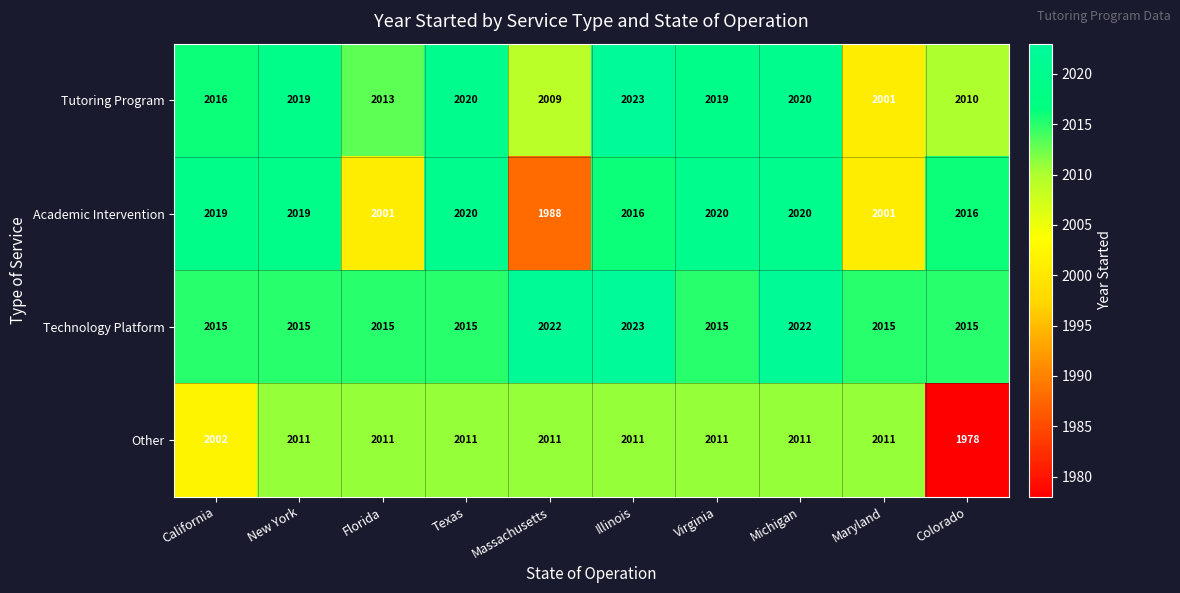

Rank the series by their average value, from lowest to highest.

Other, Academic Intervention, Tutoring Program, Technology Platform